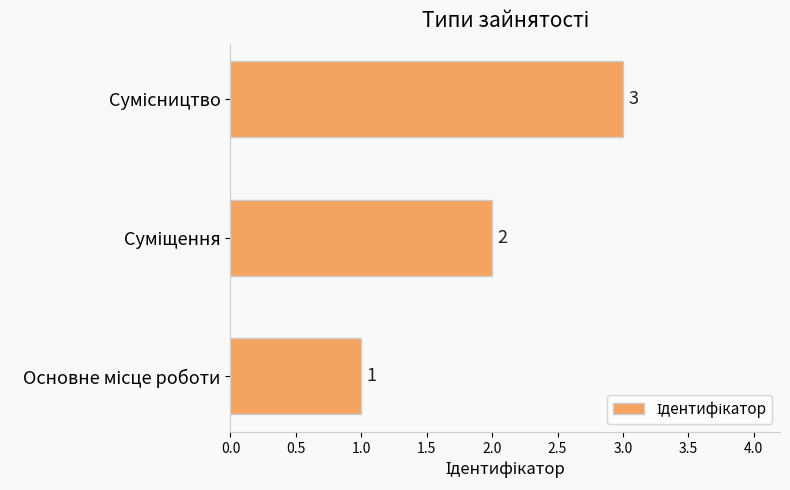

What is the sum of all values?

6